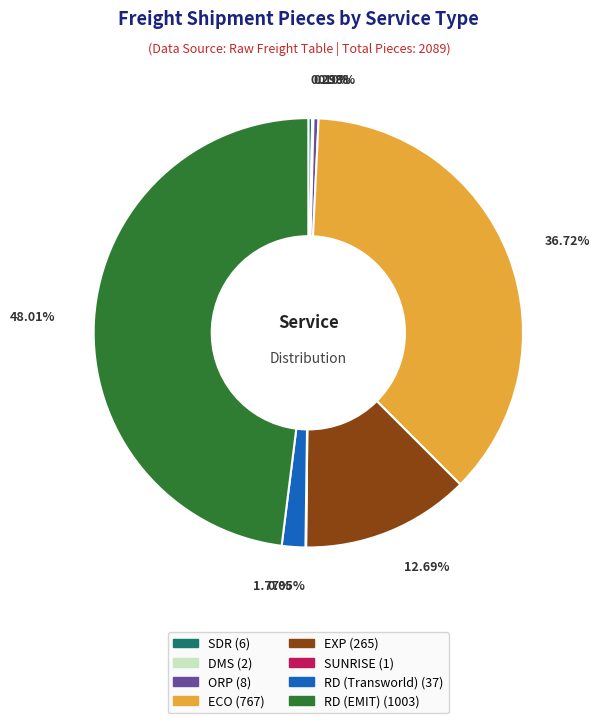

To the nearest percent, what percentage of the pie is RD (Transworld)?

2%